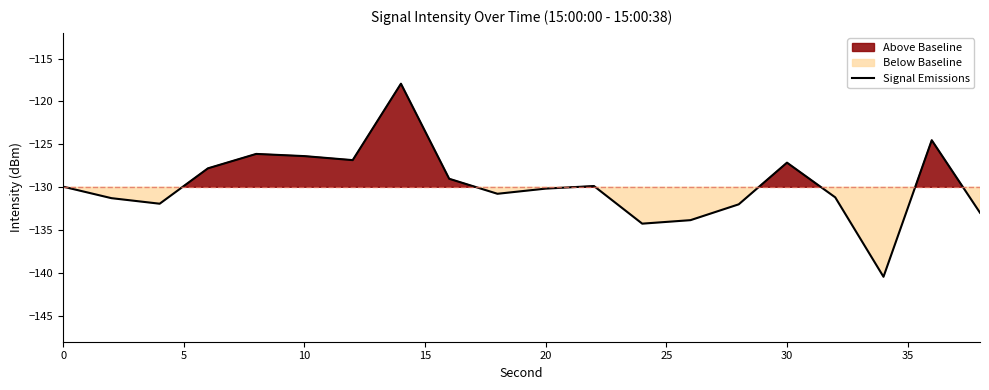

How many data points are less than -129?

13